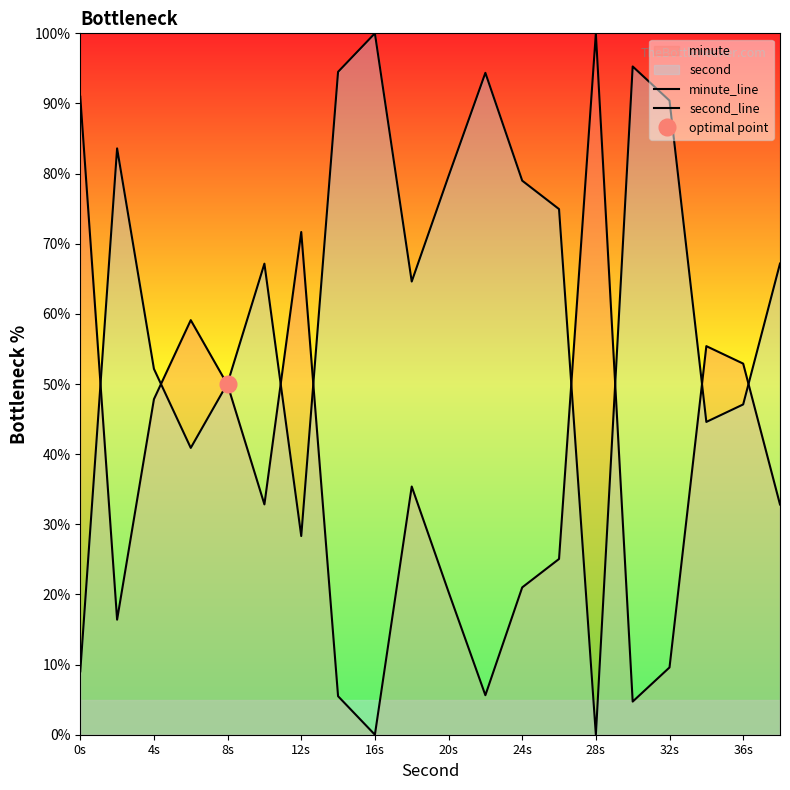

True or false: second_line and minute_line intersect in this chart.

True